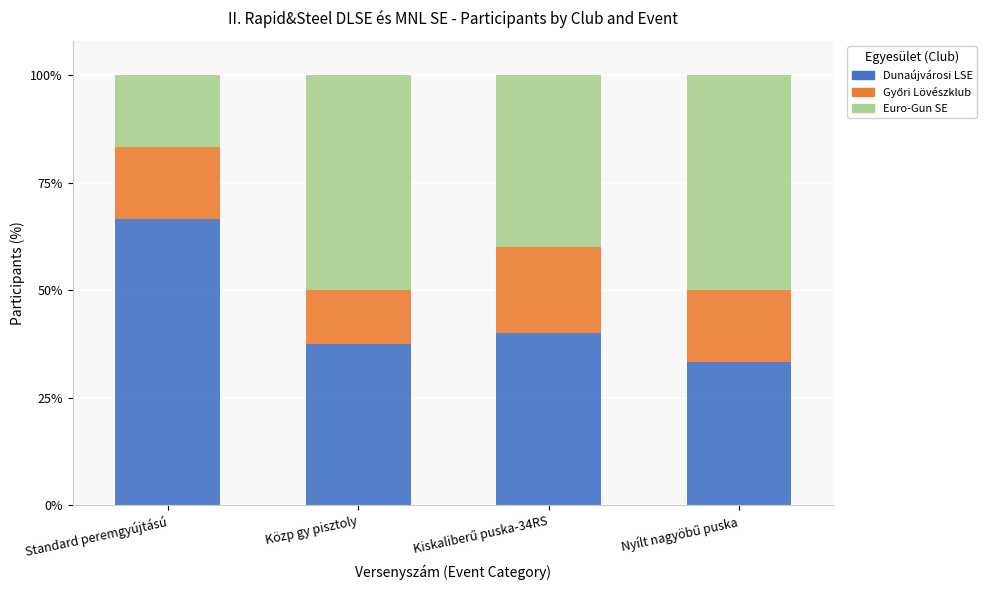

True or false: Dunaújvárosi LSE has a value of 59.6 at Közp gy pisztoly.

False